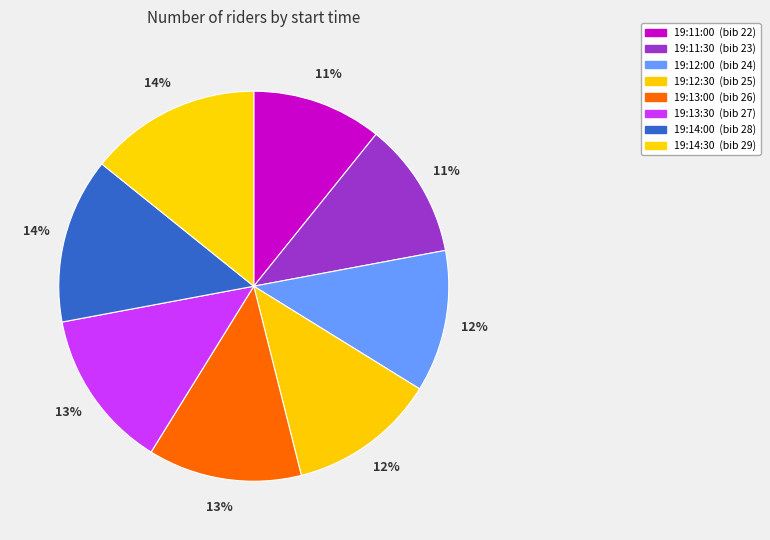

How many slices are in this pie chart?

8